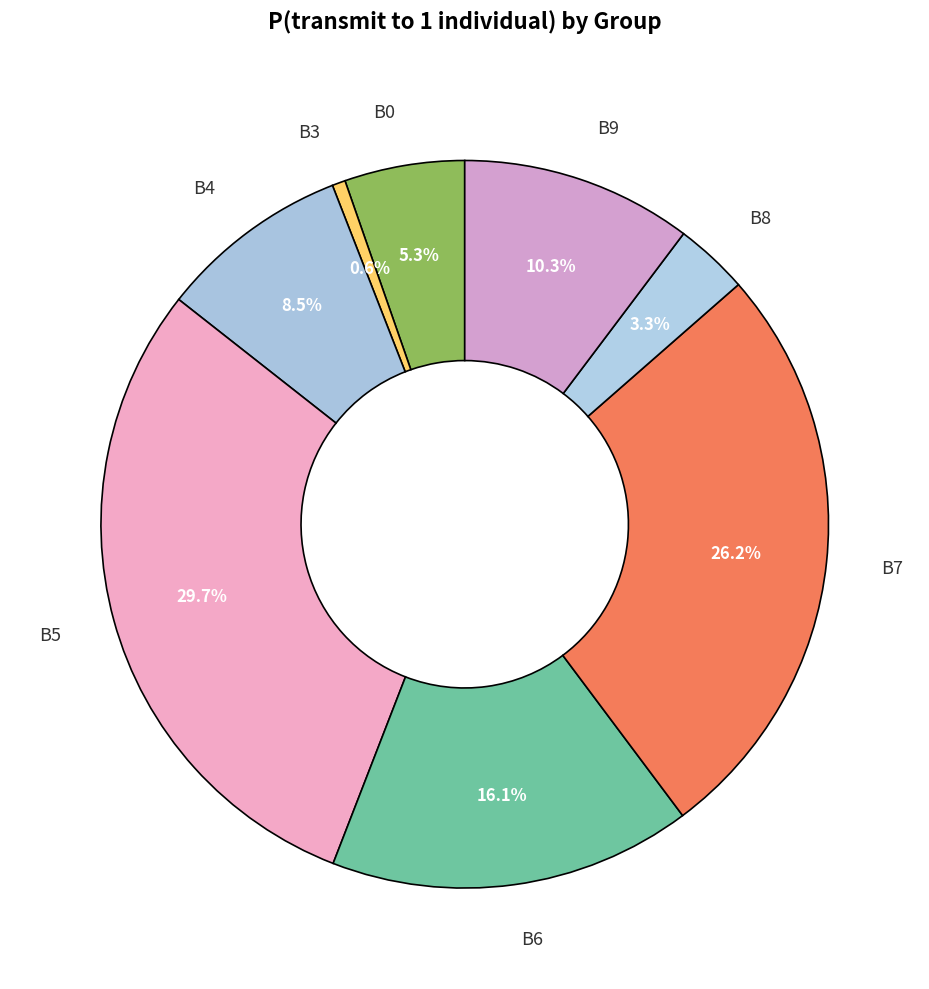

Which category has the smallest portion of the pie?

B3